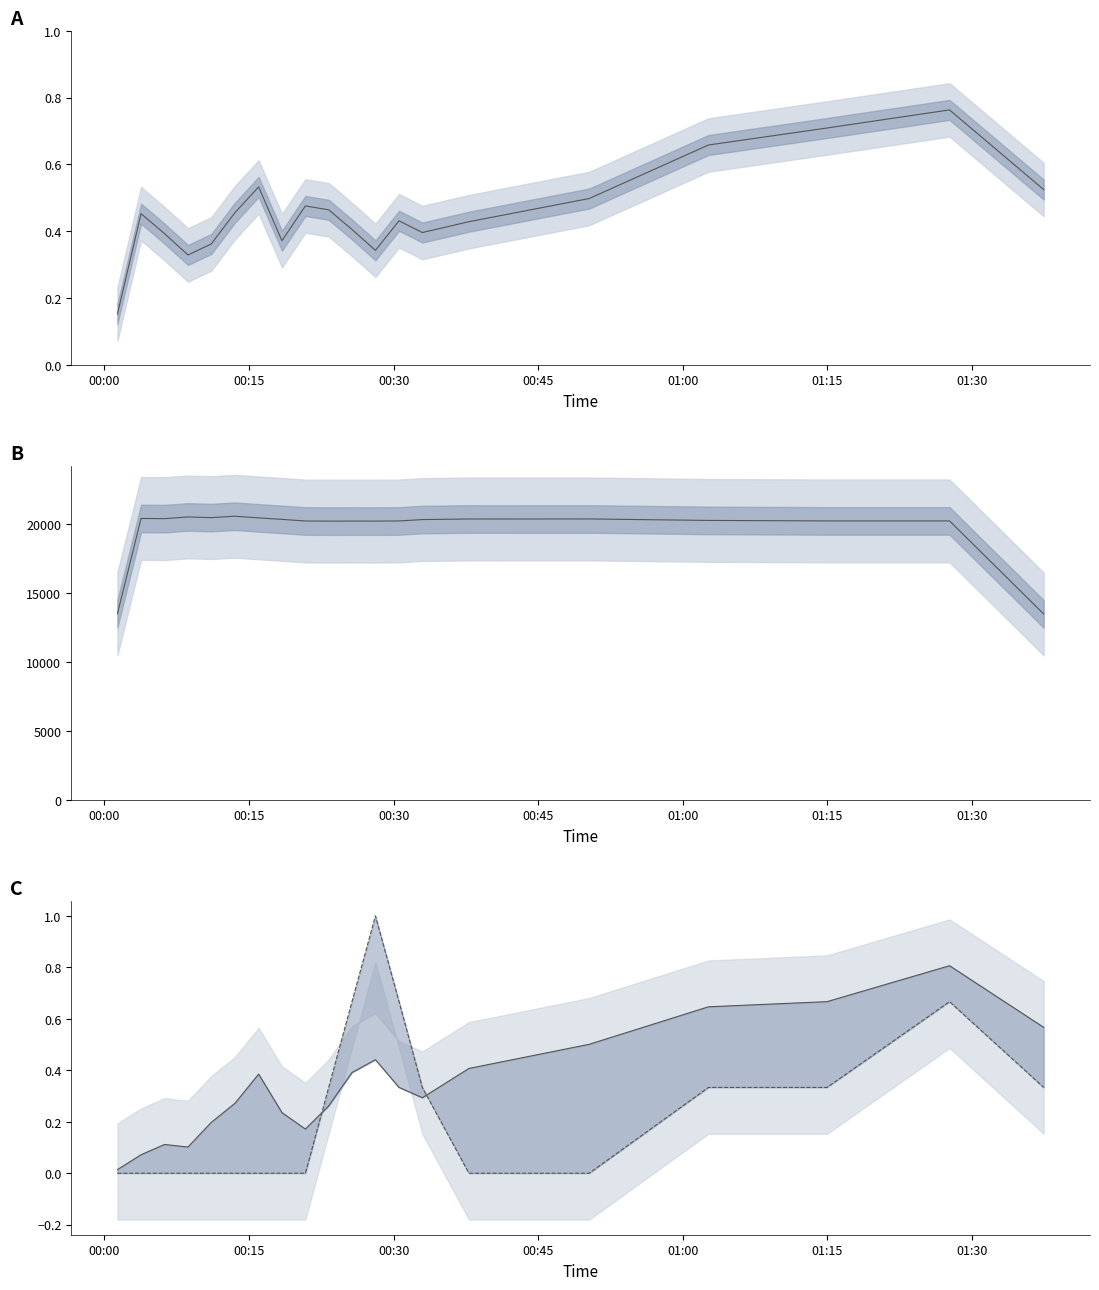

Which series has the widest spread of values?

Max_cycle